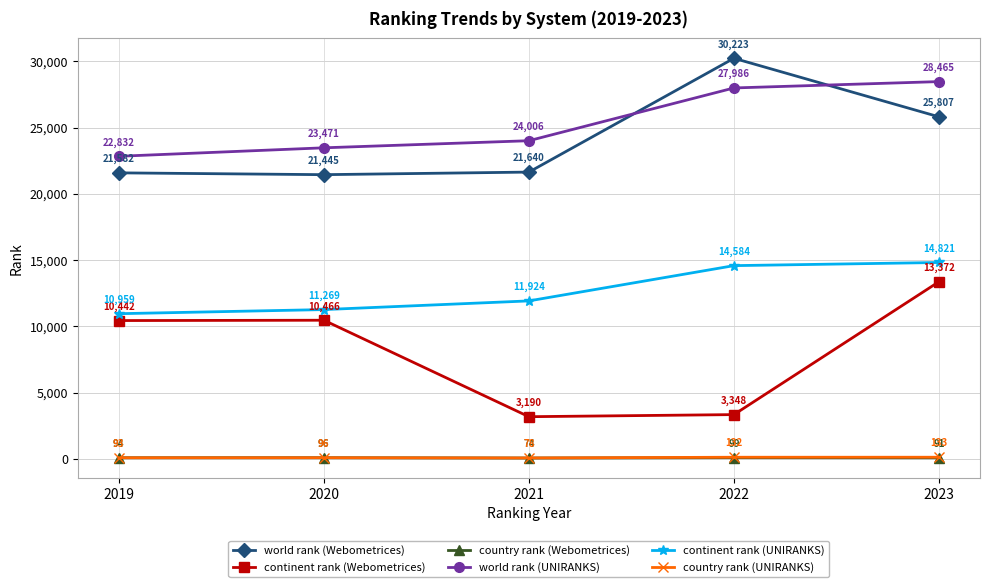

What is the maximum value for continent rank (UNIRANKS)?

14821